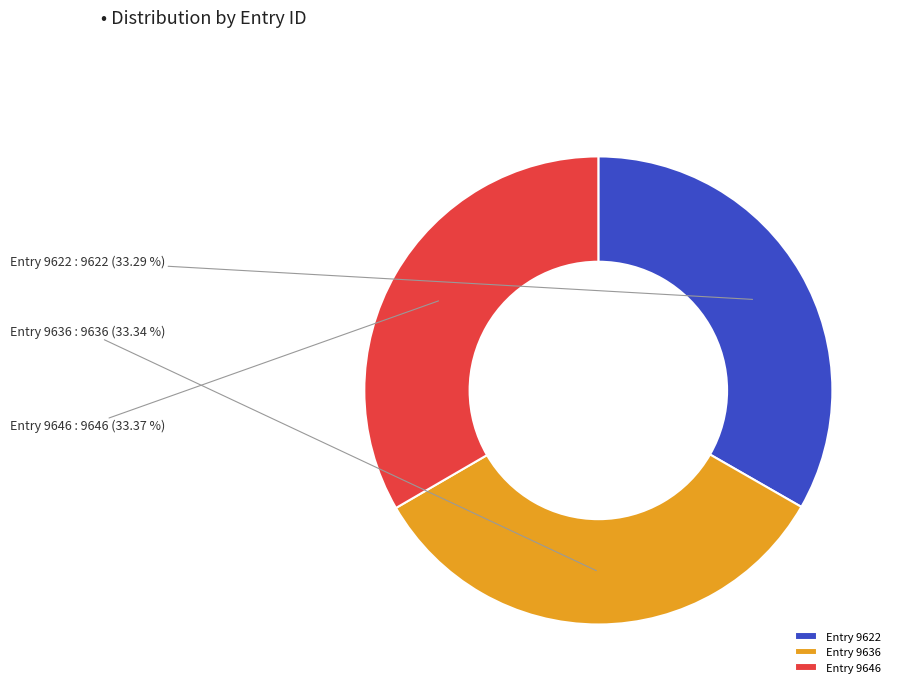

Is there any slice that represents more than half of the pie?

No